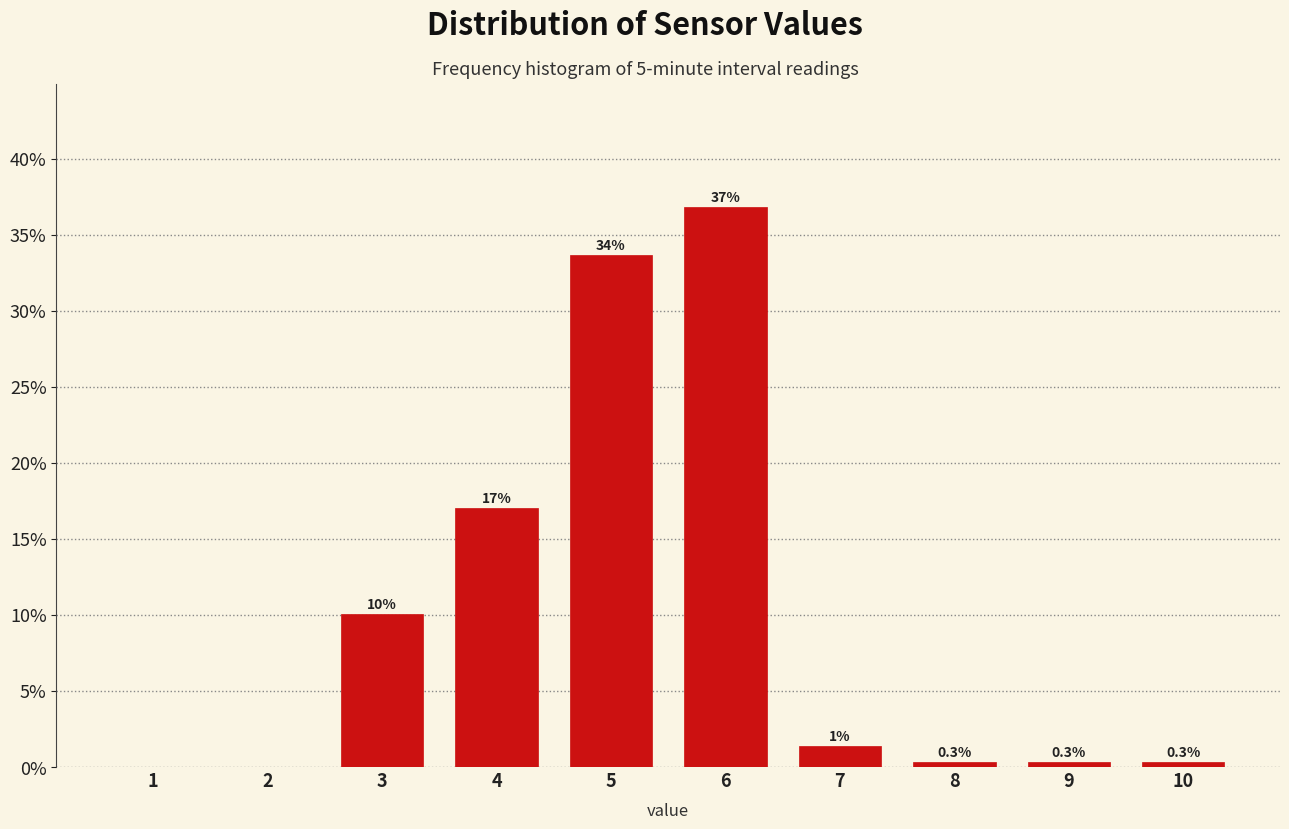

What is the greatest value displayed?

36.8